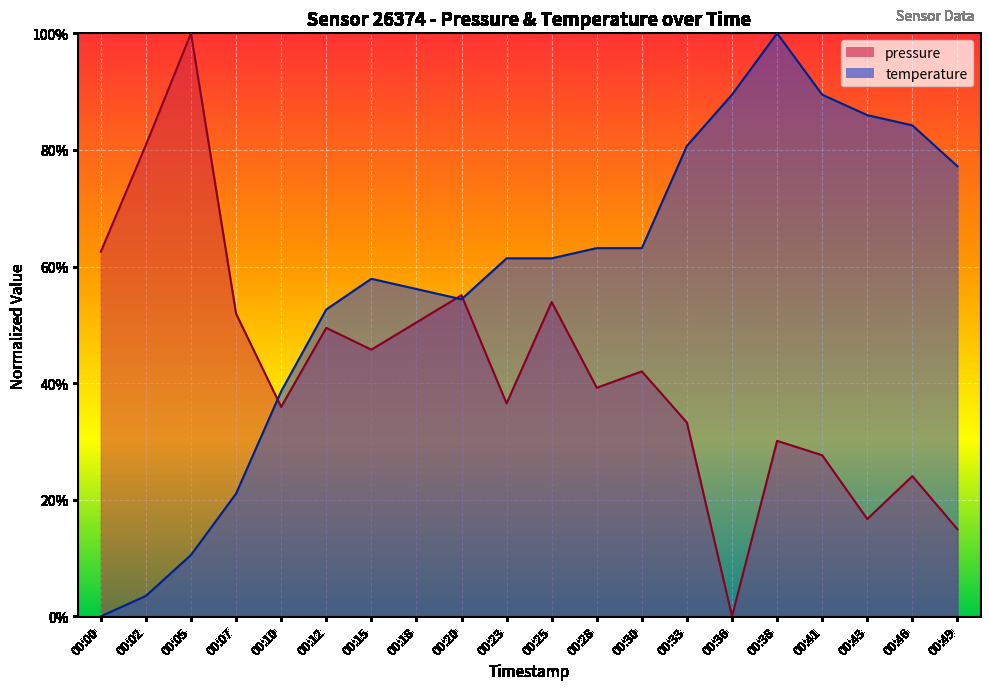

Which series has the widest spread of values?

pressure